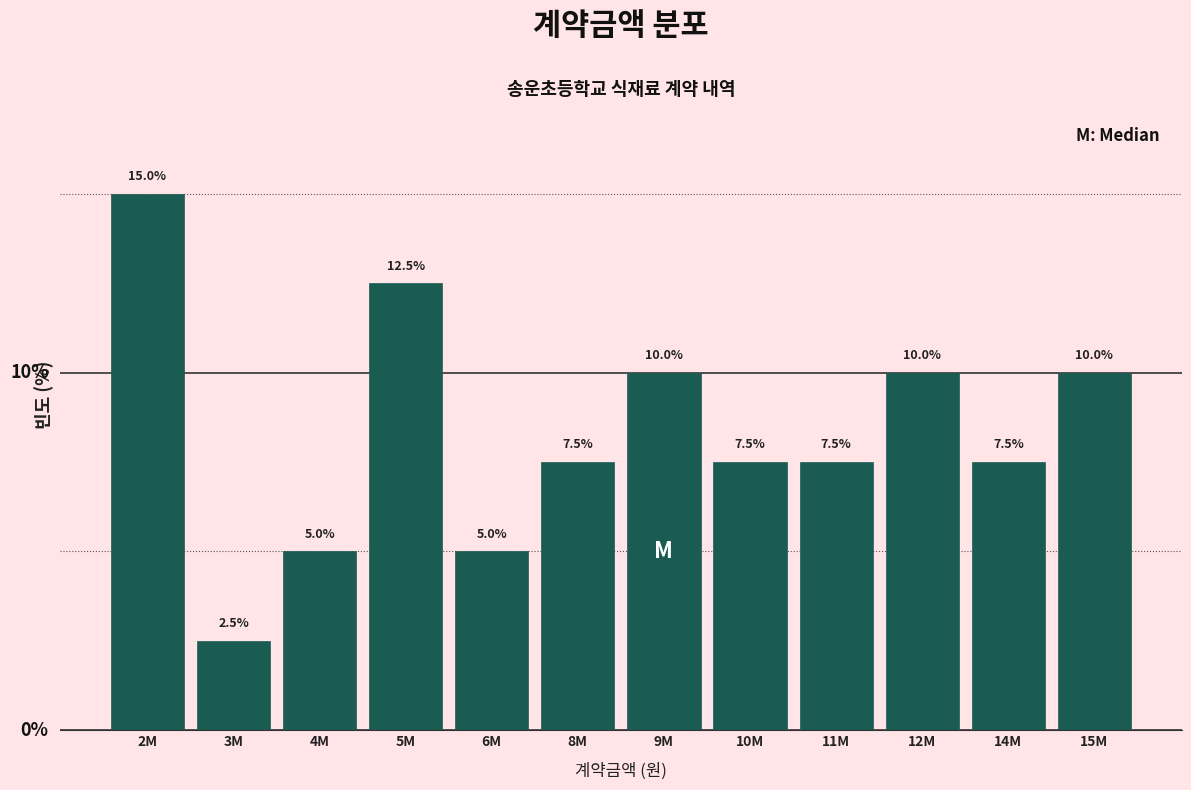

Which has a higher value, 8M or 6M?

8M